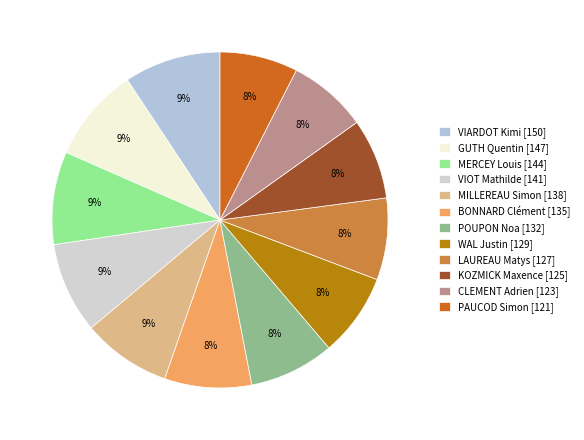

The WAL Justin slice represents 8% of the pie. True or false?

True